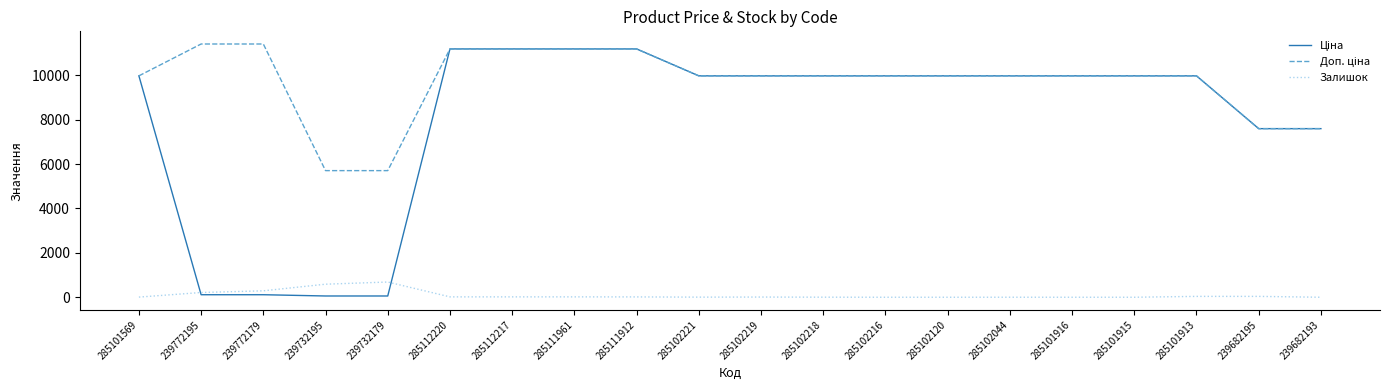

What position from the right is 285101915?

4